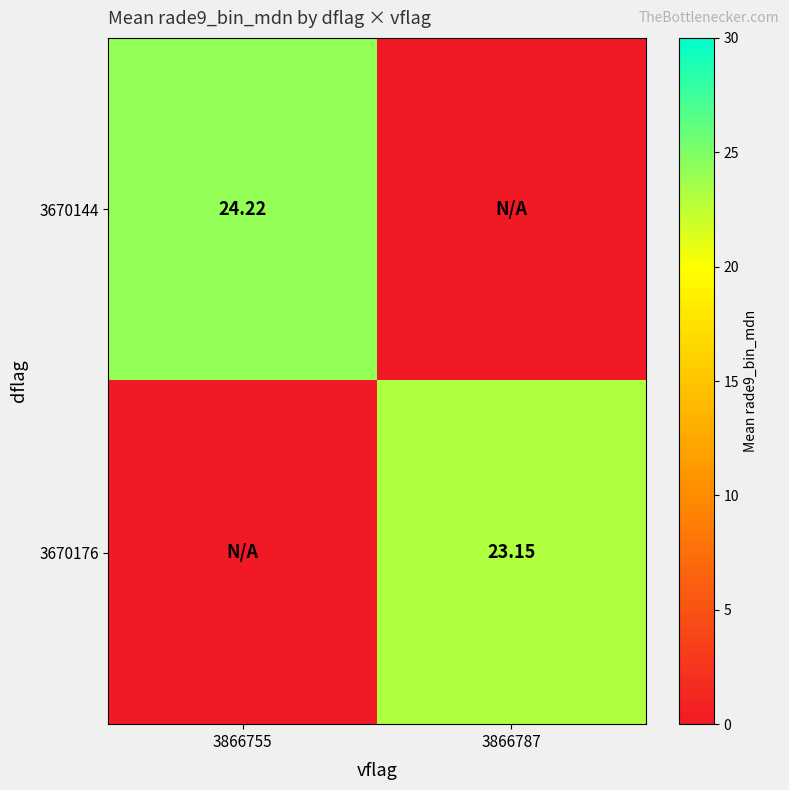

What is the total value across all series at 3866755?

24.2